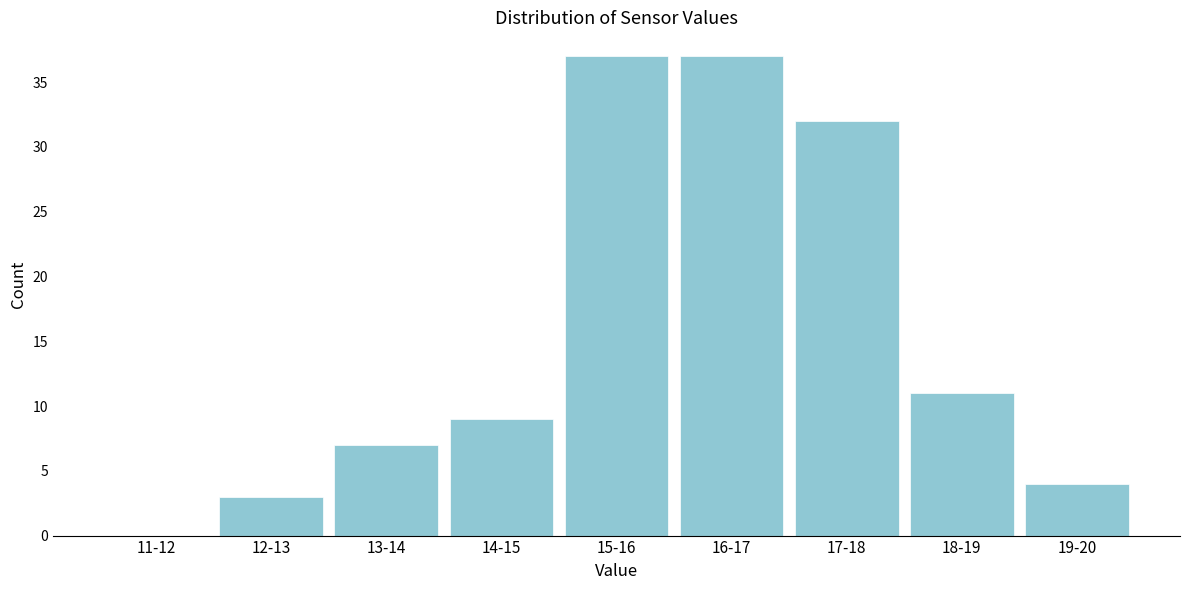

Reading left to right, list all the values displayed in this chart.

11-12=0	12-13=3	13-14=7	14-15=9	15-16=37	16-17=37	17-18=32	18-19=11	19-20=4